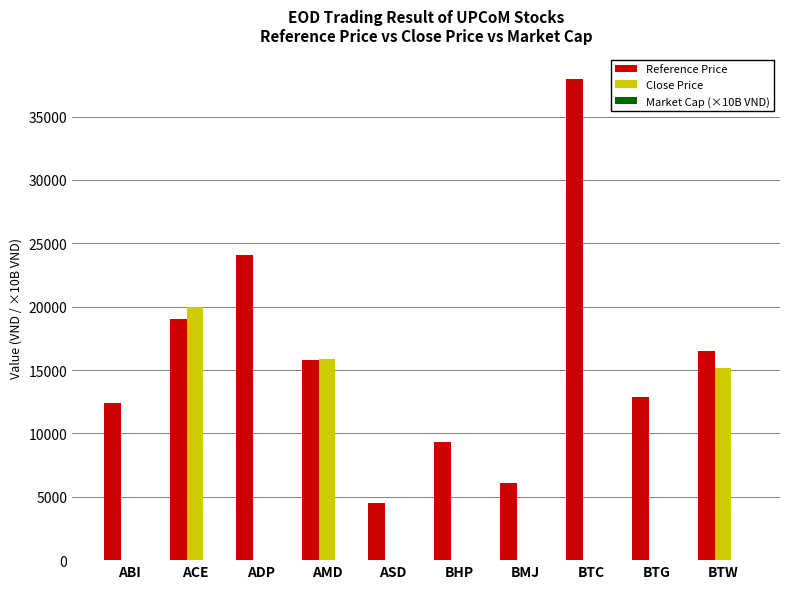

Read the Reference Price value at BTG.

12900.0